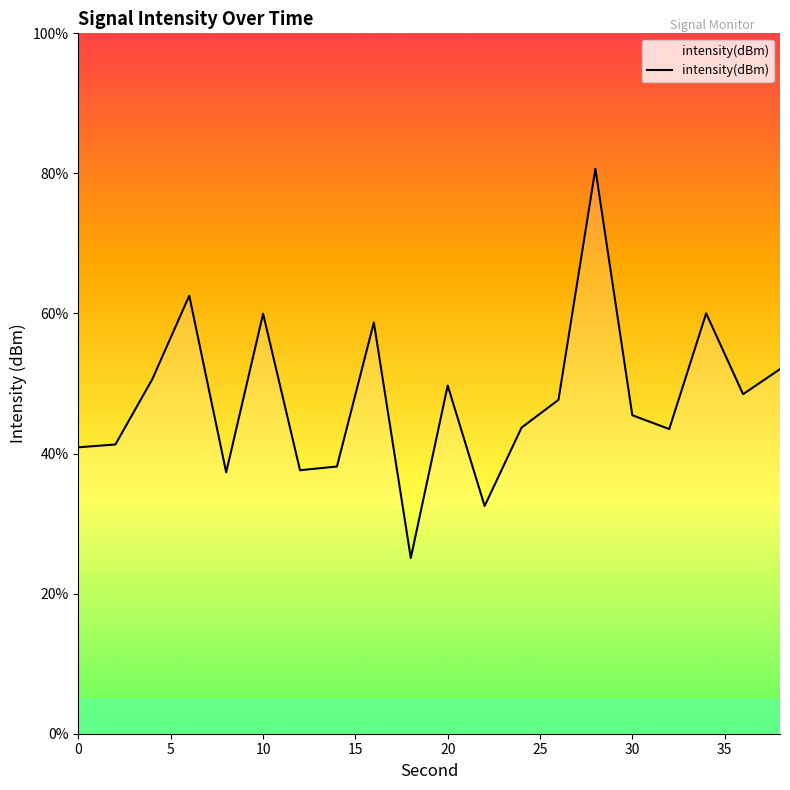

What is the maximum value shown in the chart?

80.6